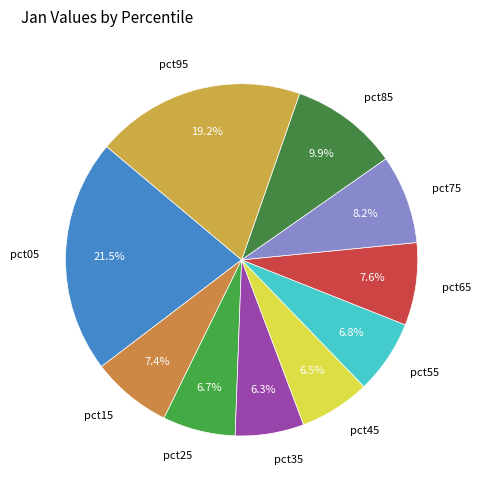

What is the largest slice in the pie chart?

pct05